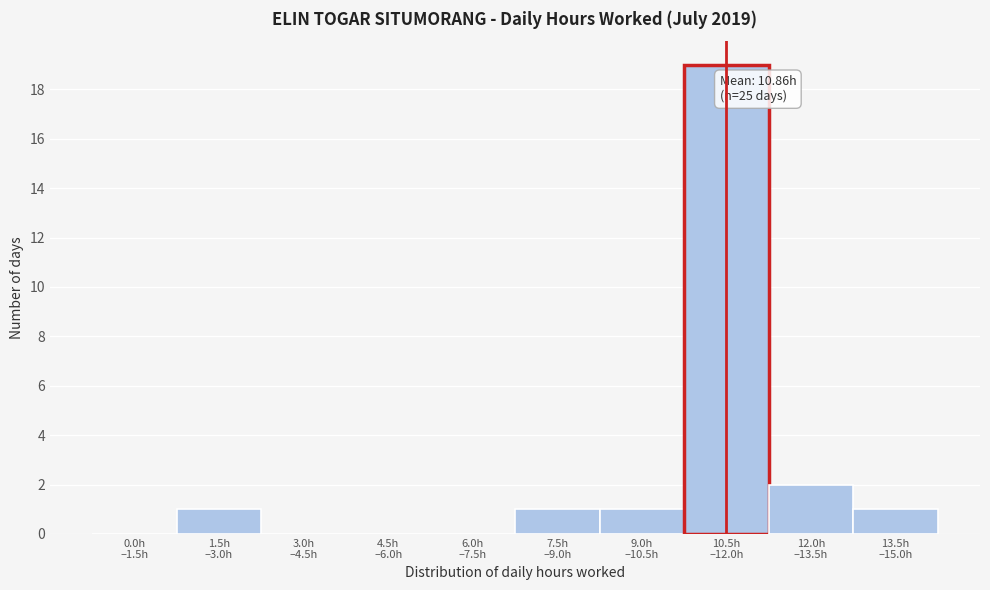

What is the maximum value shown in the chart?

19